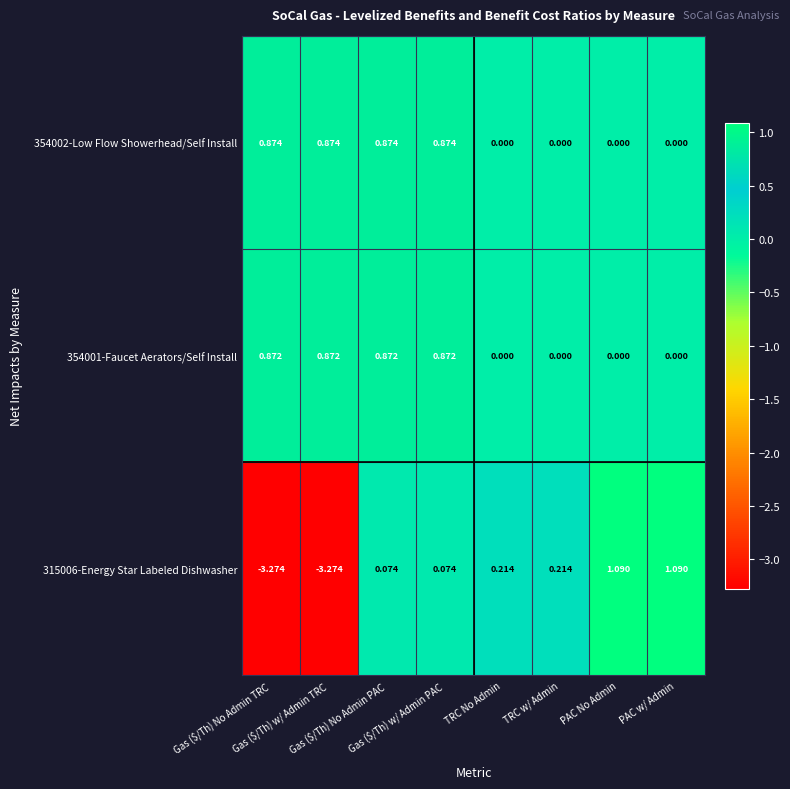

Which has a higher value, Gas ($/Th) w/ Admin TRC or PAC w/ Admin?

Gas ($/Th) w/ Admin TRC